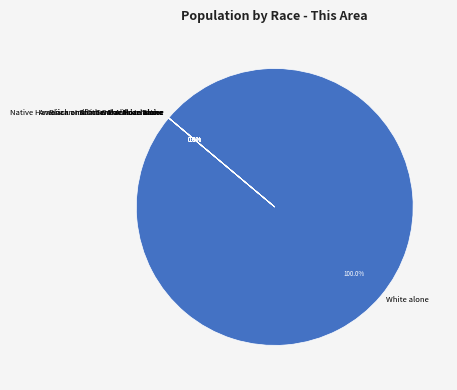

To the nearest percent, what is the difference between the largest and smallest slice percentages?

100%